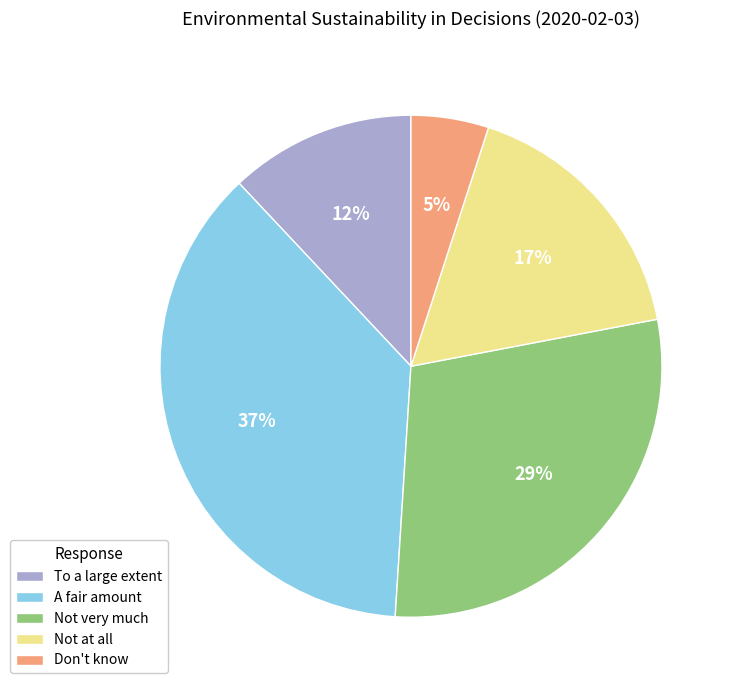

How many slices are in this pie chart?

5